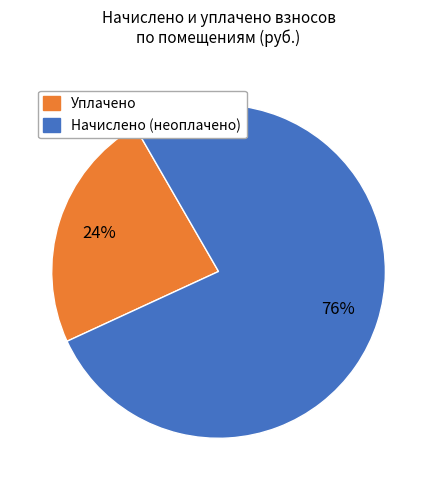

Is there any slice that represents more than half of the pie?

Yes